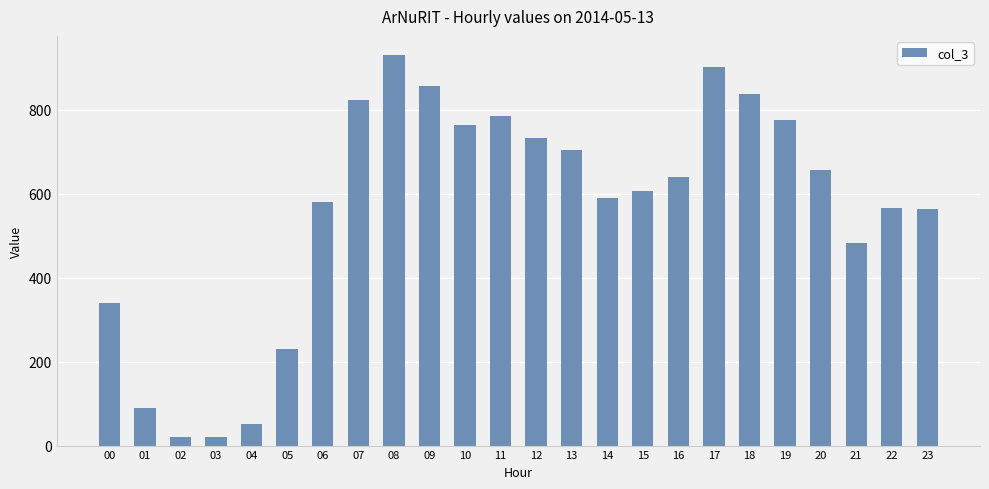

What is the maximum value shown in the chart?

930